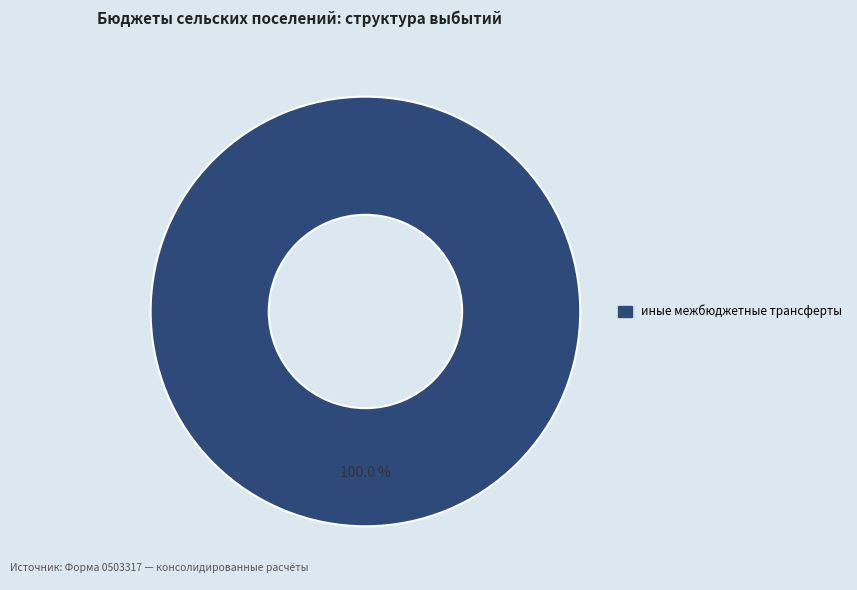

How many slices are in this pie chart?

1